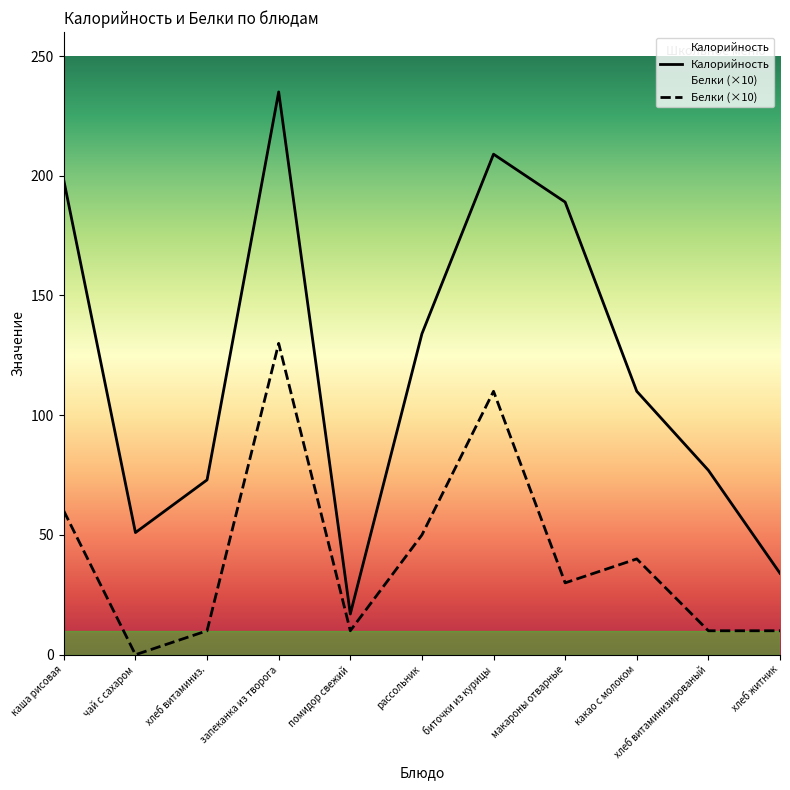

What is the label of the 5th point from the right?

биточки из курицы